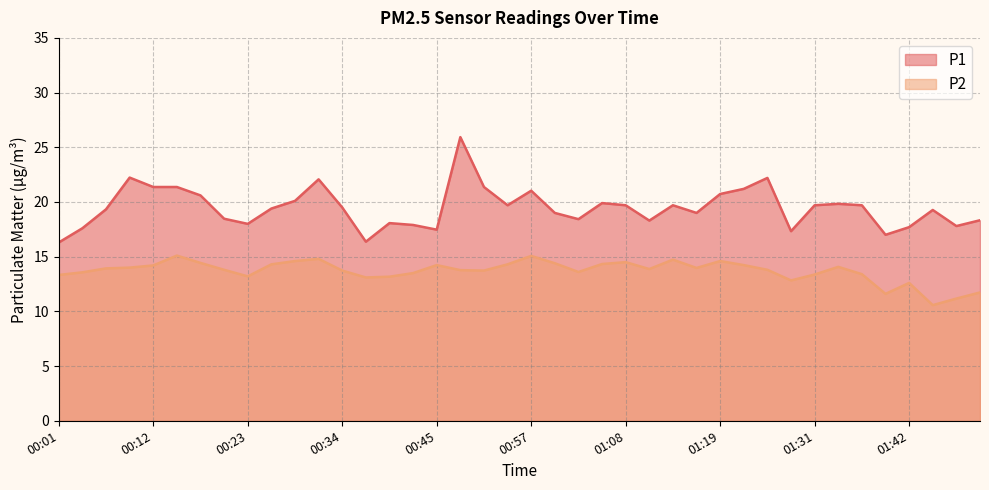

In P2, how many points are higher than both neighbors (excluding endpoints)?

9